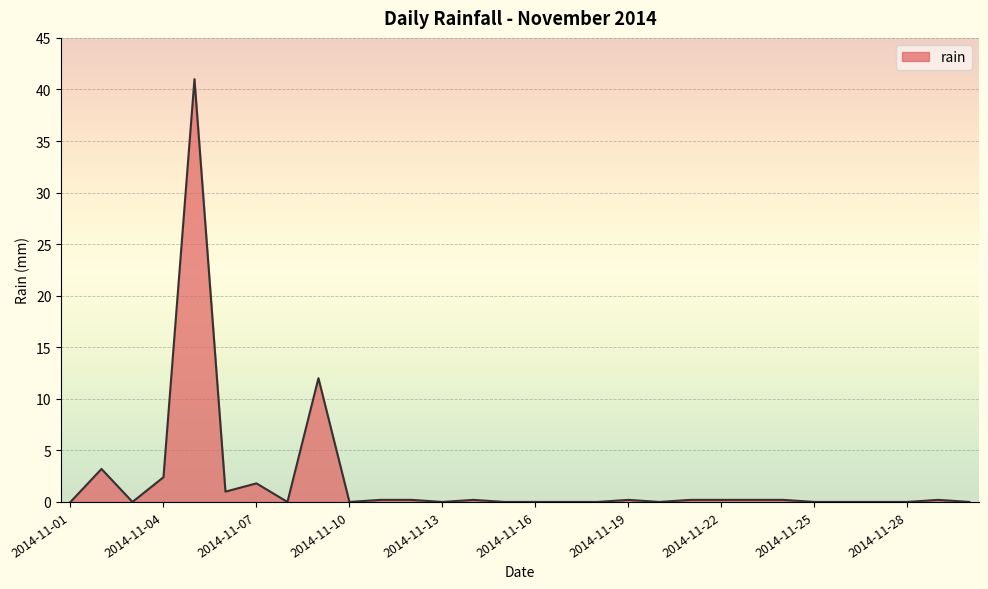

What is the difference between the maximum and minimum values?

41.0